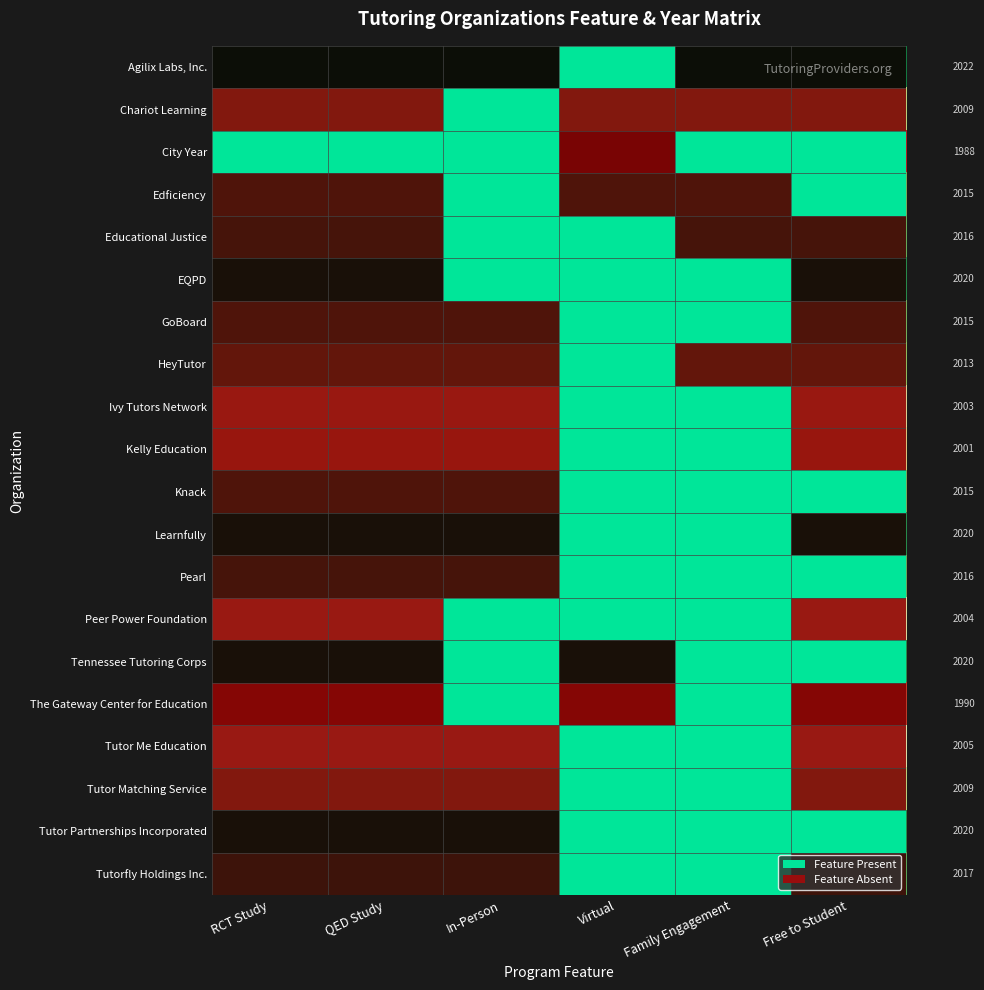

At how many categories does at least one series exceed 2005?

6